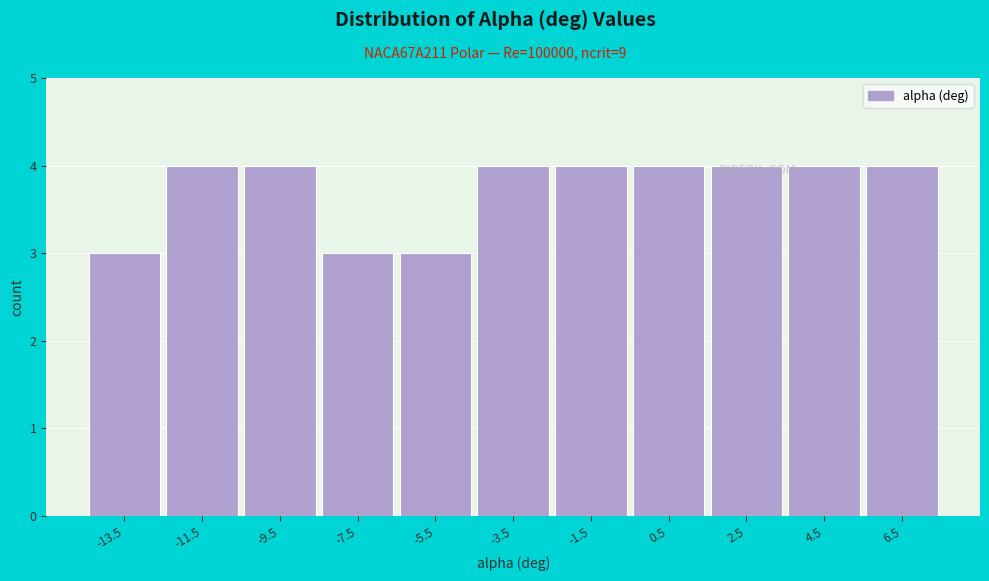

What position from the left is 6.5?

11